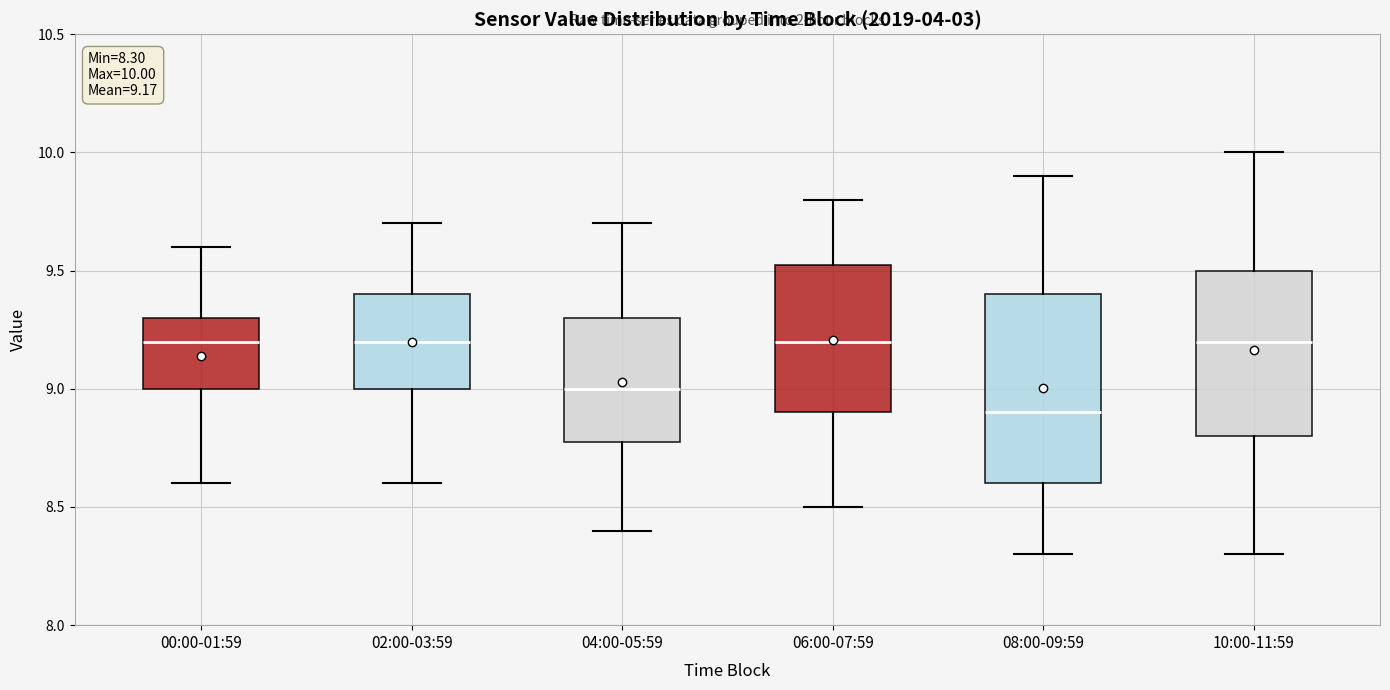

Which box is the tallest, from its lower edge to its upper edge?

08:00-09:59